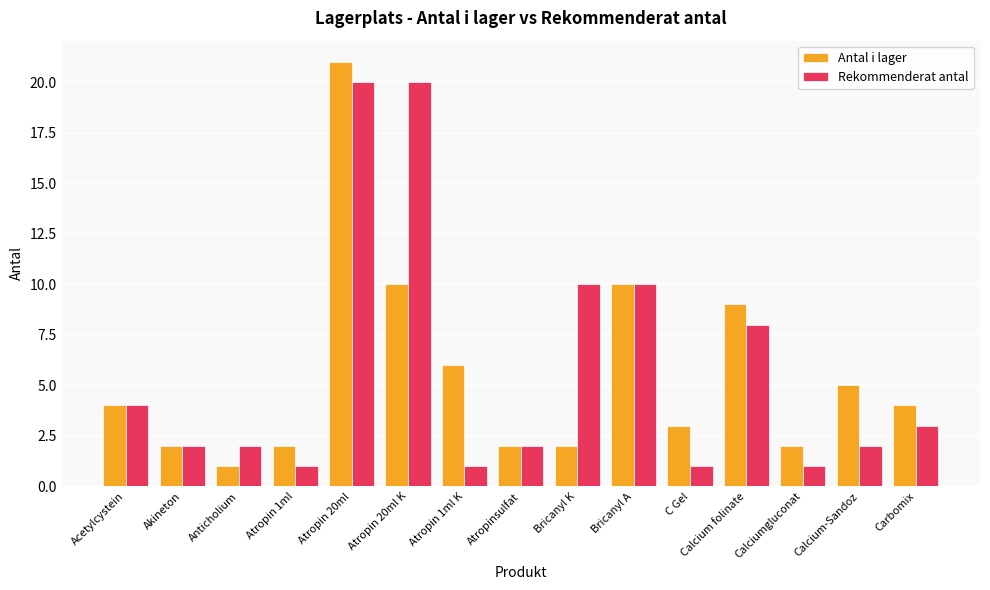

How many bars are there in each group?

2